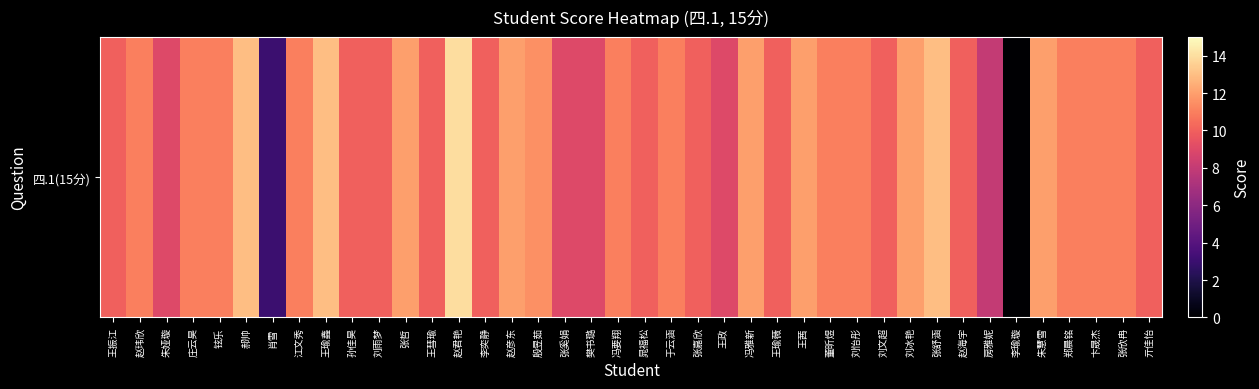

What is the average value?

10.4